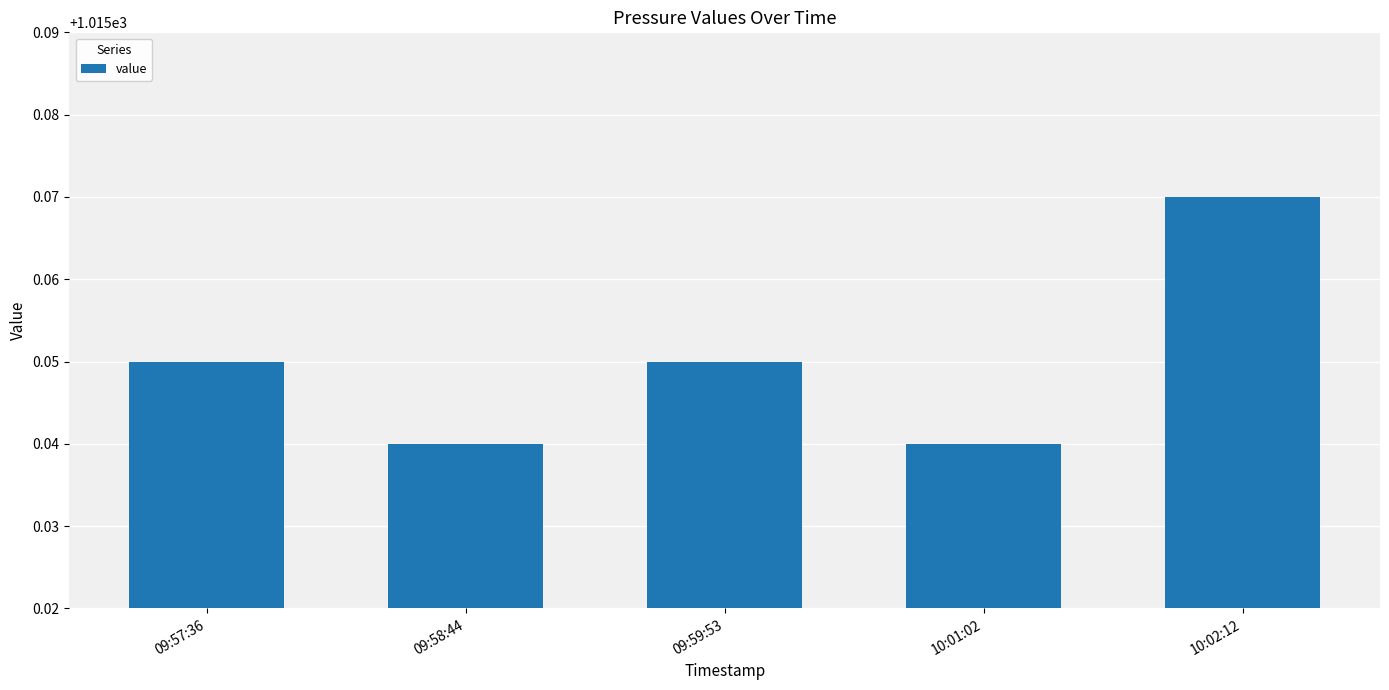

True or false: the data shows 1601.0 at 09:58:44.

False